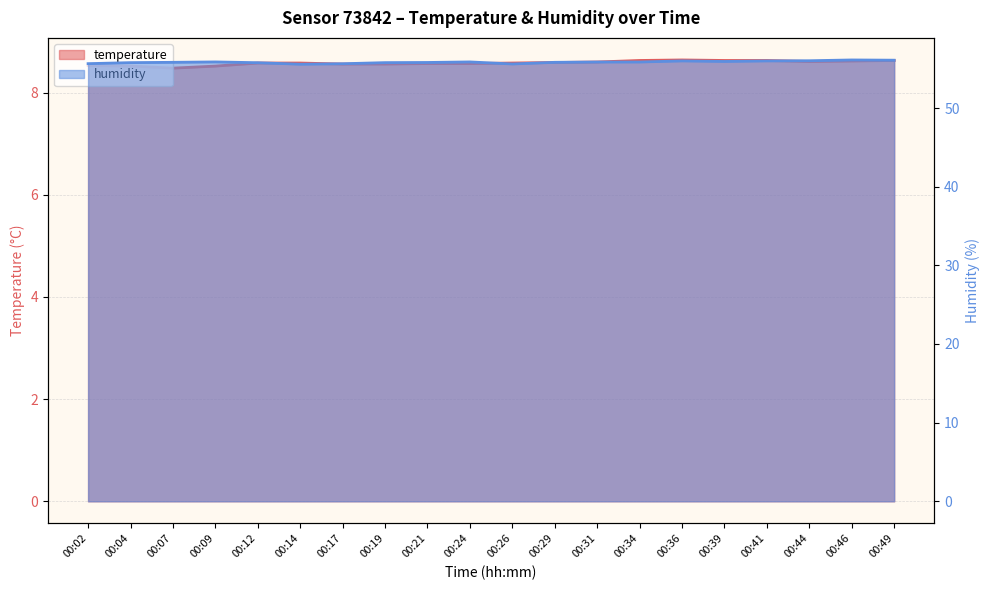

True or false: humidity and temperature cross at least once.

False